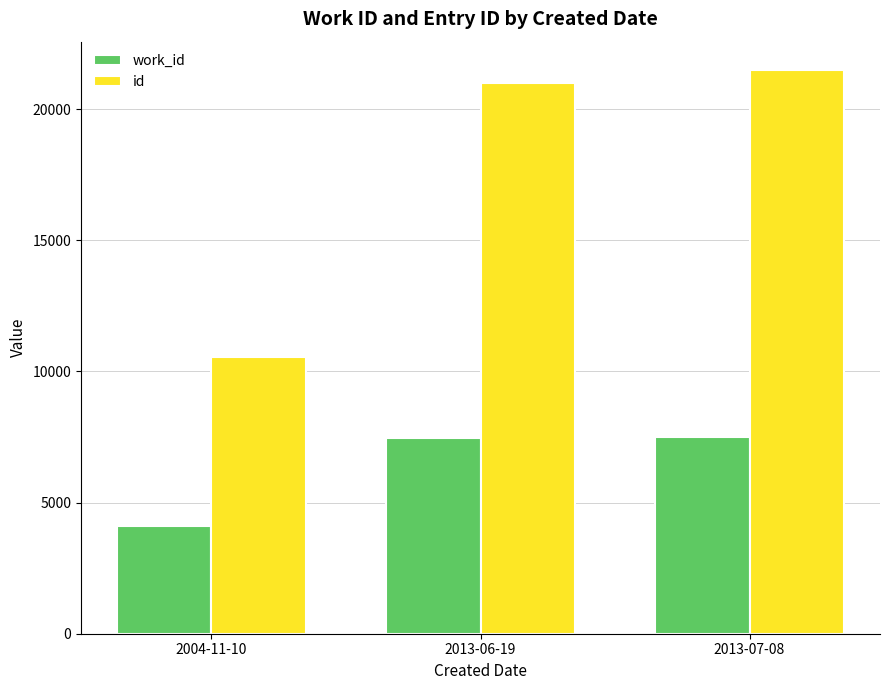

What is the average value of the id series?

17681